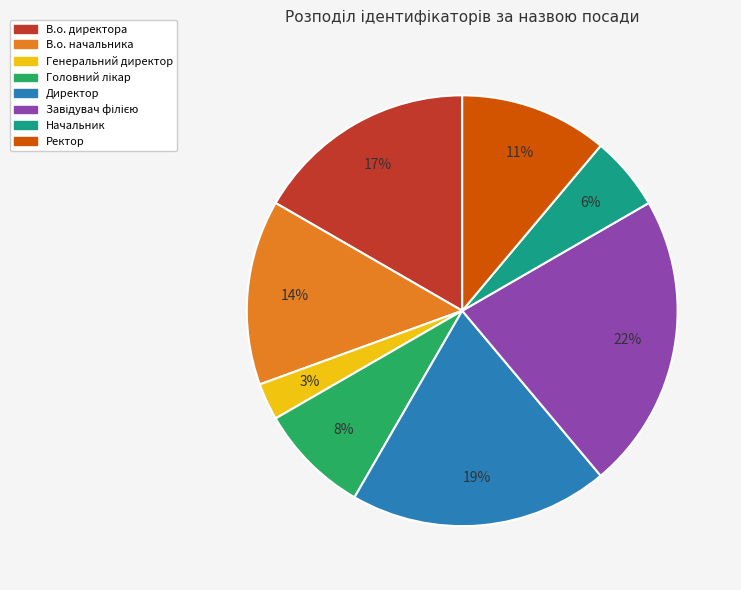

To the nearest percent, what is the difference between the largest and smallest slice percentages?

19%